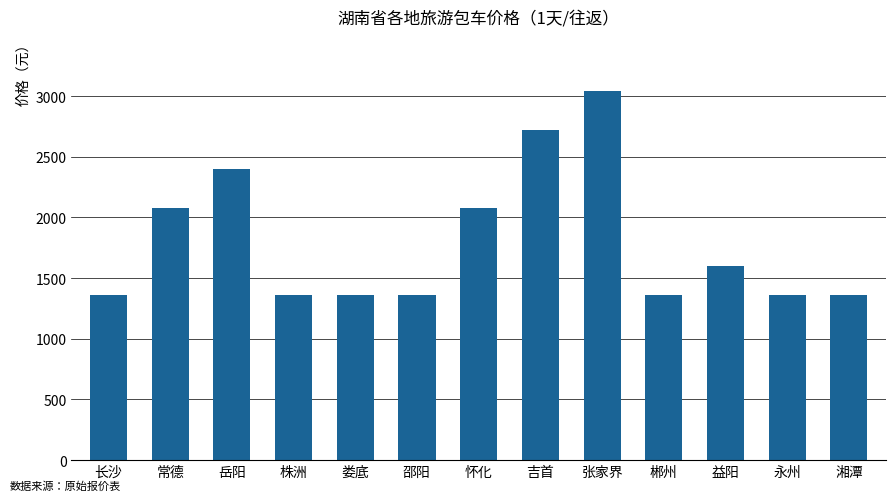

What is the label of the 7th bar from the left?

怀化